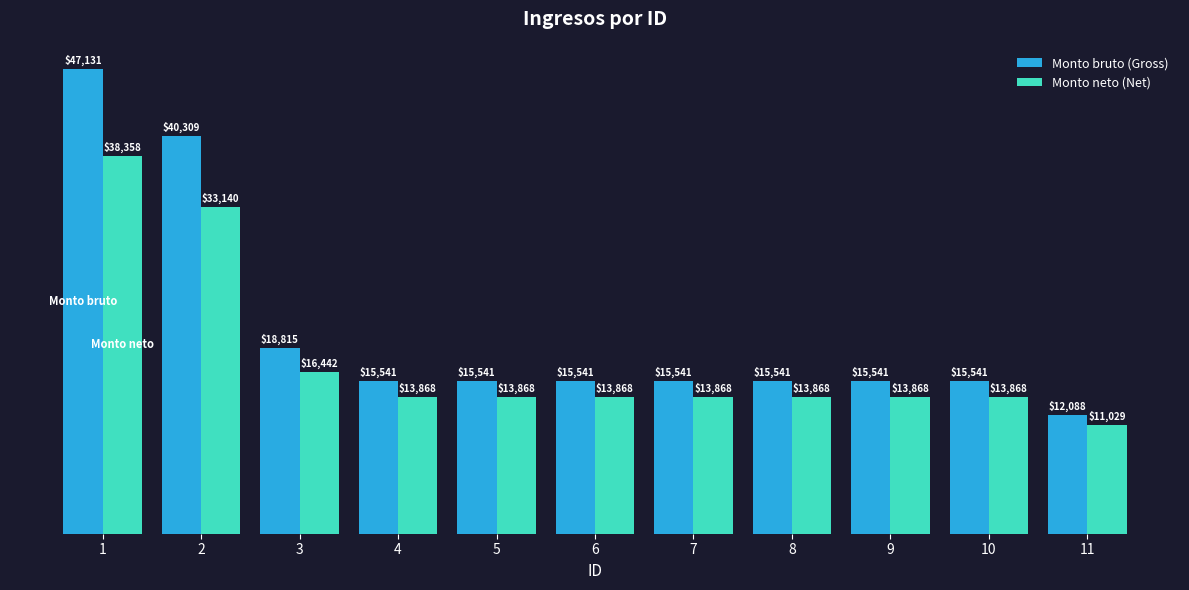

What is the difference between the Monto neto (Net) values at 1 and 11?

27328.7